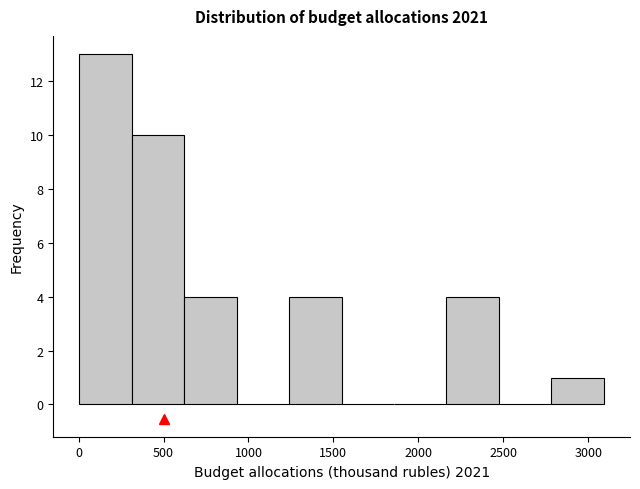

Reading left to right, list every bar in this chart as the range it spans on the x-axis followed by its height. Neither the bar edges nor the heights are printed on the chart, so give them approximately, as read against the axes.

0 to 300: 13
300 to 600: 10
600 to 950: 4
950 to 1250: 0
1250 to 1550: 4
1550 to 1850: 0
1850 to 2150: 0
2150 to 2450: 4
2450 to 2800: 0
2800 to 3100: 1